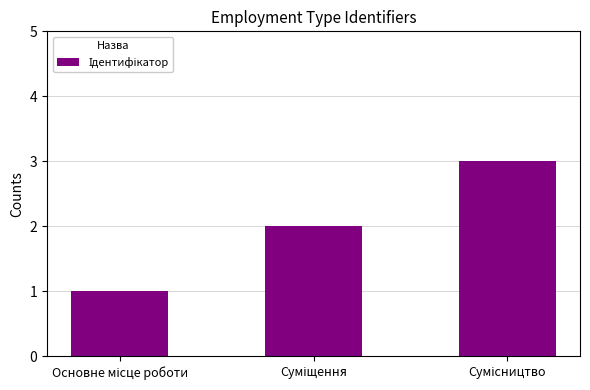

What is the average value?

2